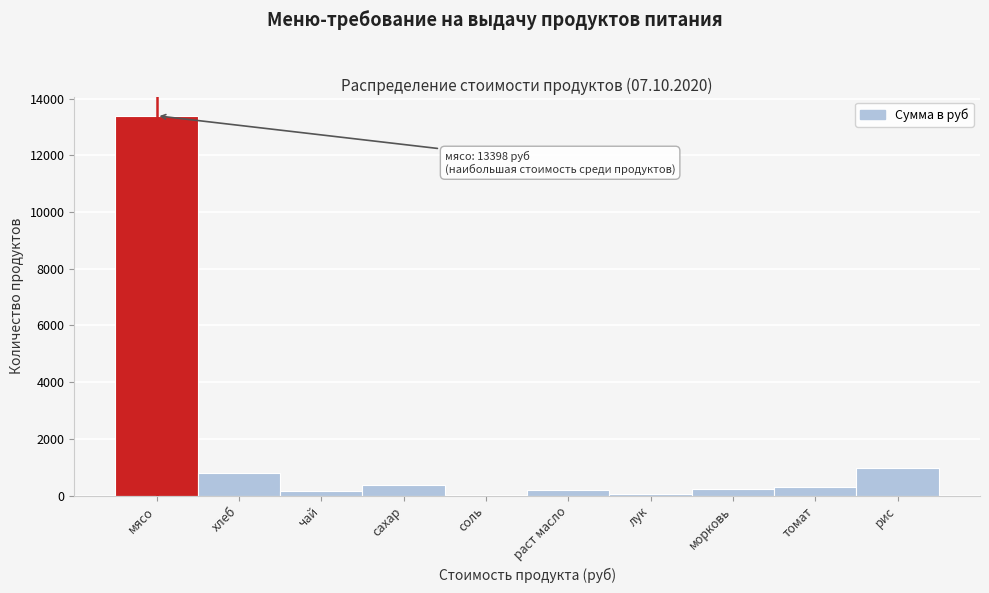

What is the change in value from мясо to хлеб?

-12602.6